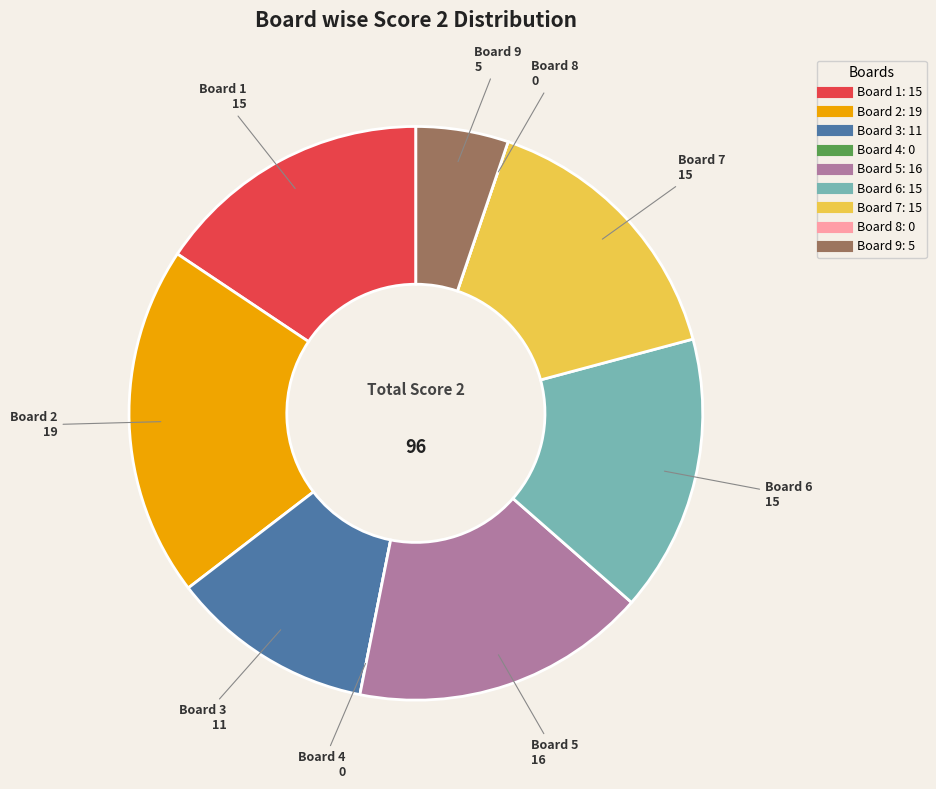

True or false: Board 7 accounts for 16% of the total.

True